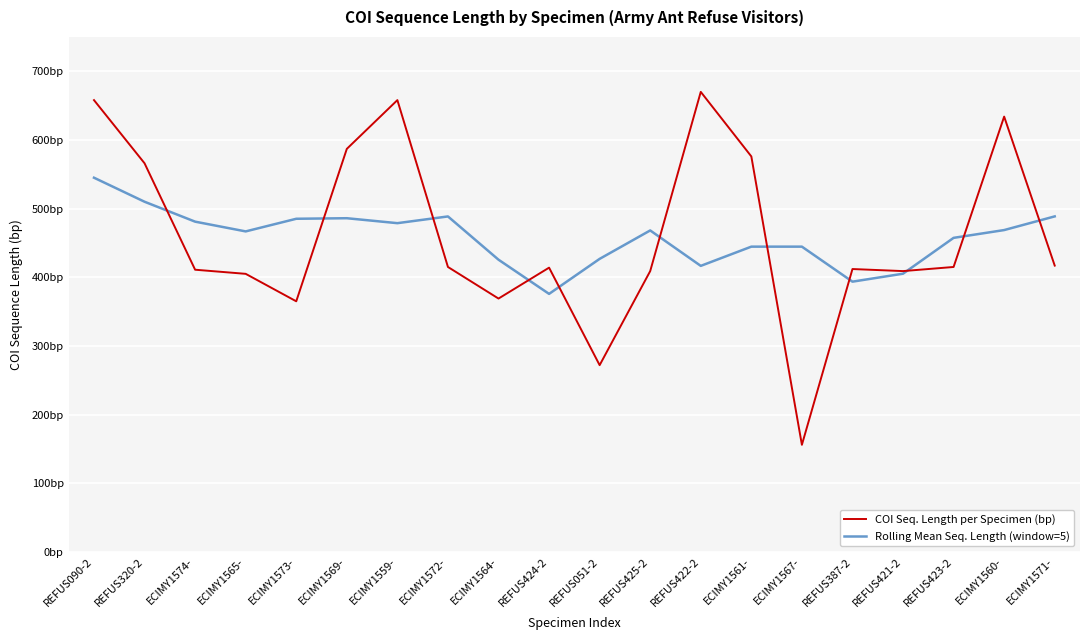

At which category is the sum across all series the highest?

REFUS090-2